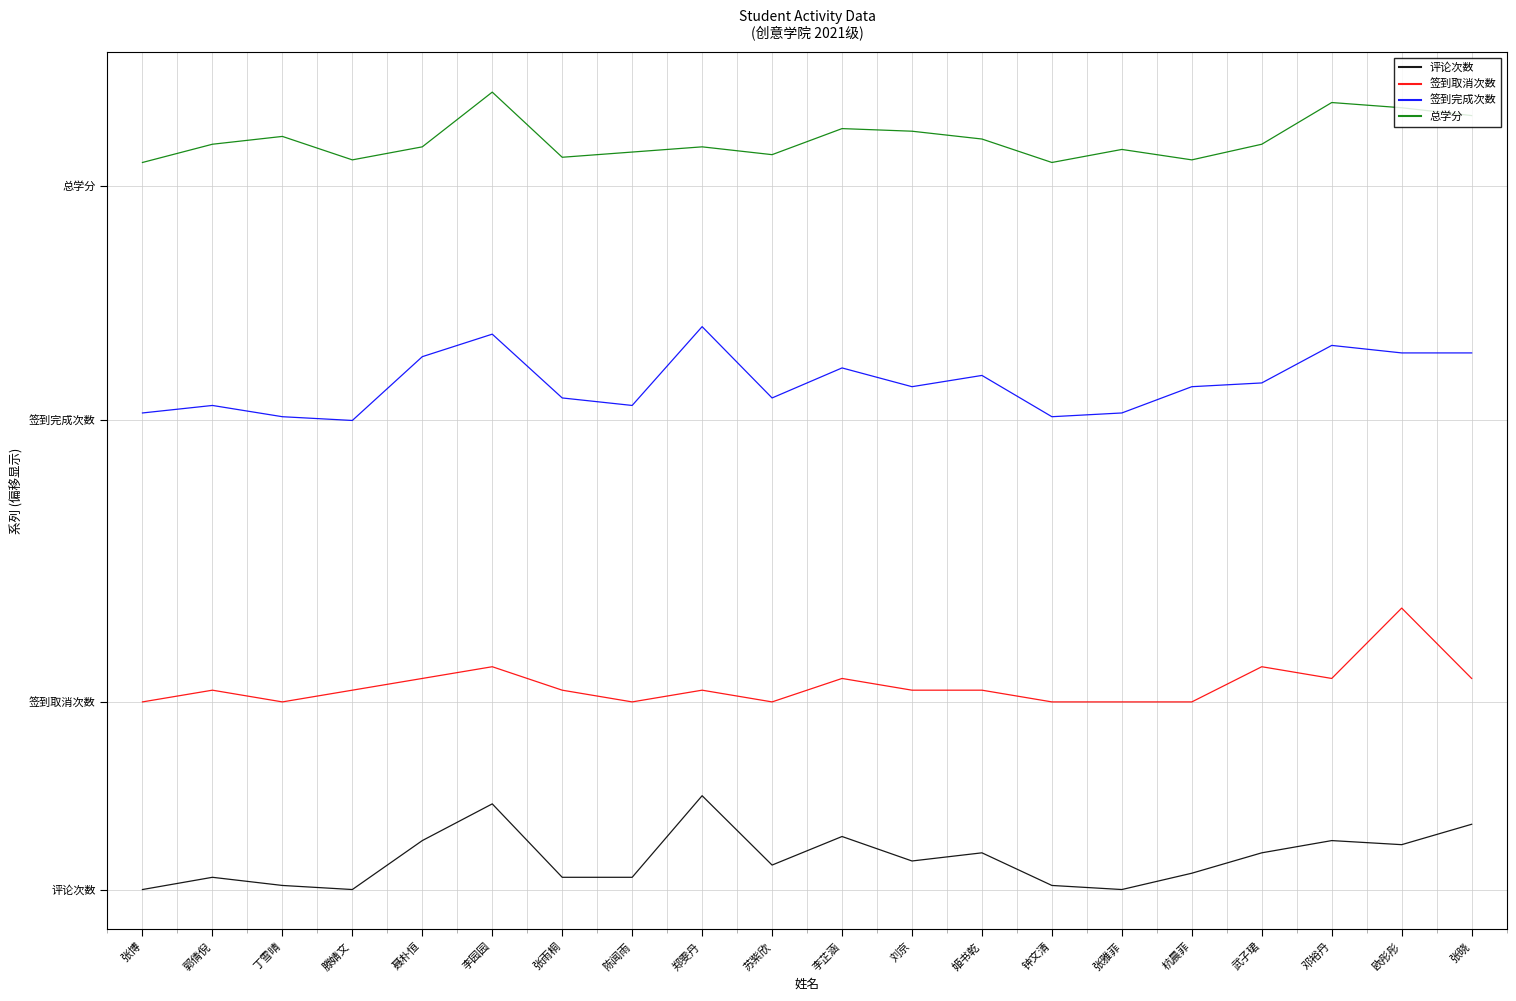

Rank the series at 武子珺 from highest to lowest value.

总学分, 签到完成次数, 签到取消次数, 评论次数